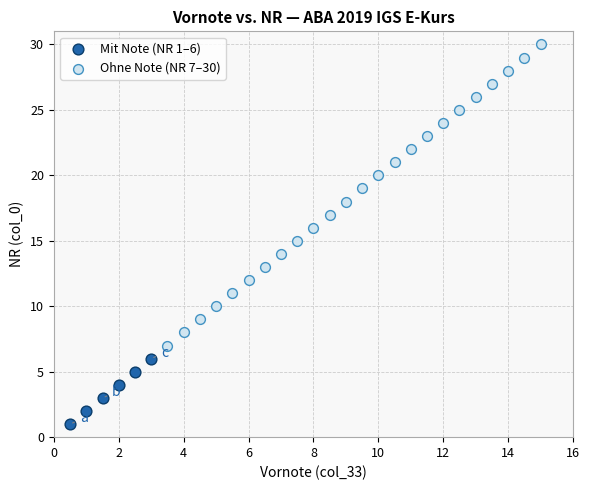

Which series reaches the minimum Y coordinate?

Mit Note (NR 1–6)